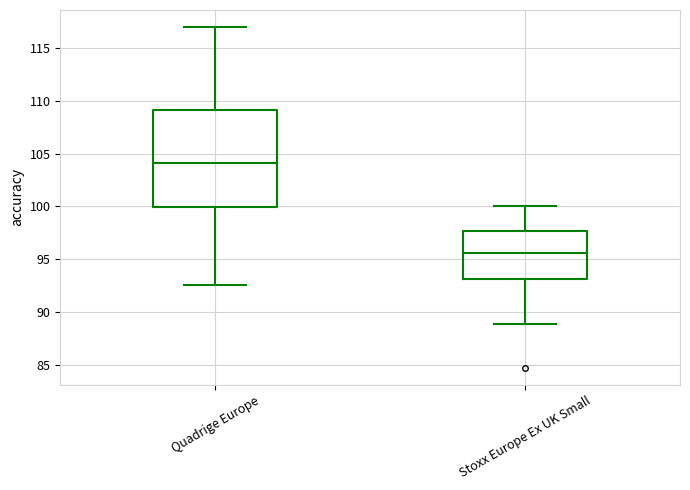

Reading left to right, read every box against the y-axis: the position of its median line, the range the box covers, and the ends of its whiskers. The values are not printed on the chart, so give them approximately, as read against the axis.

Quadrige Europe: median 104.0, box 100.0 to 109.0, whiskers 92.5 to 117.0
Stoxx Europe Ex UK Small: median 95.5, box 93.0 to 97.5, whiskers 89.0 to 100.0